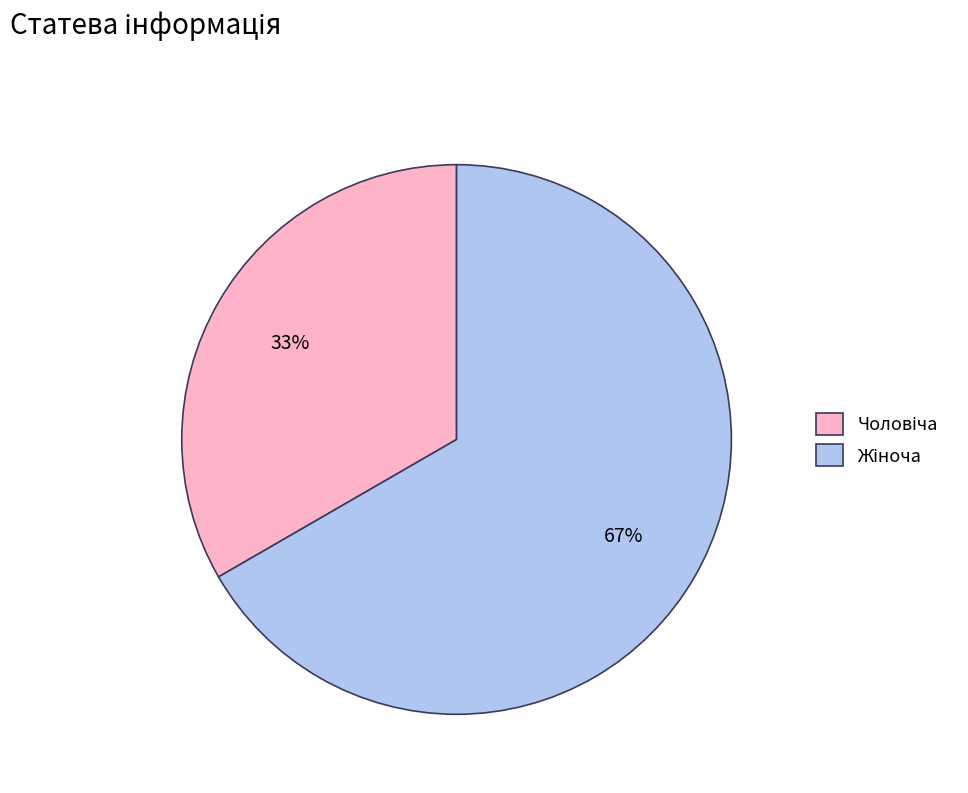

To the nearest percent, what is the average slice percentage?

50%